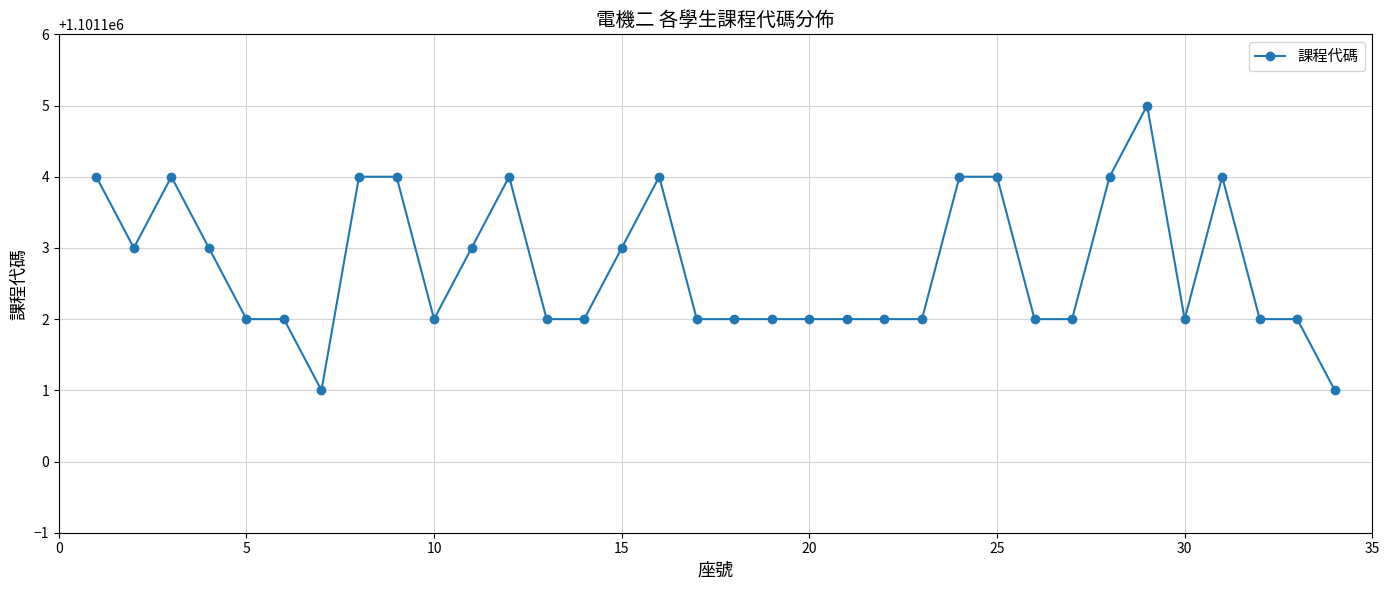

What is the difference between the maximum and minimum values?

4